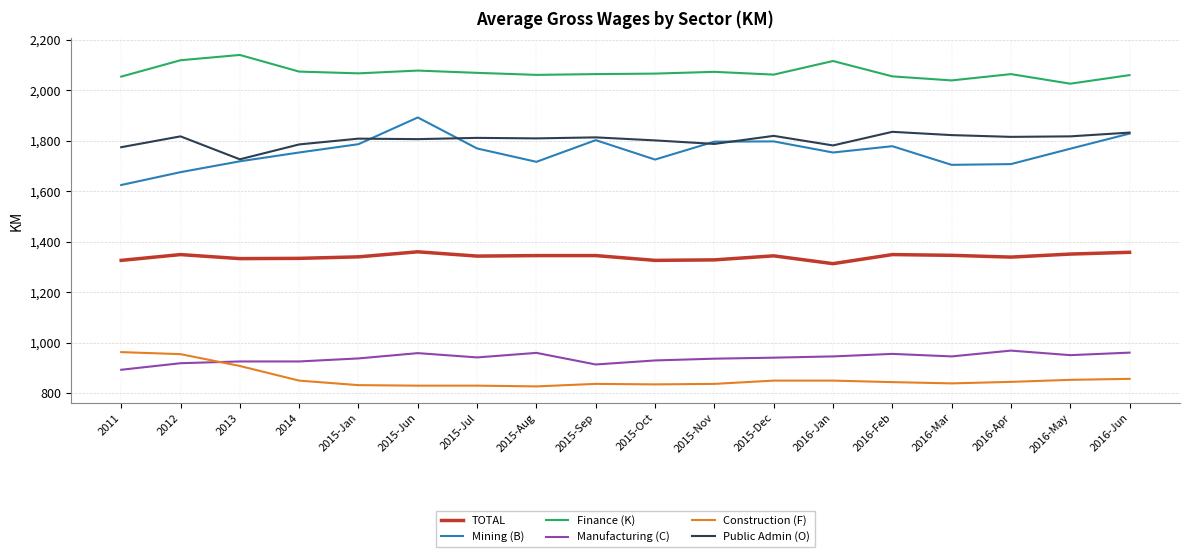

True or false: Finance (K) and Construction (F) intersect in this chart.

False